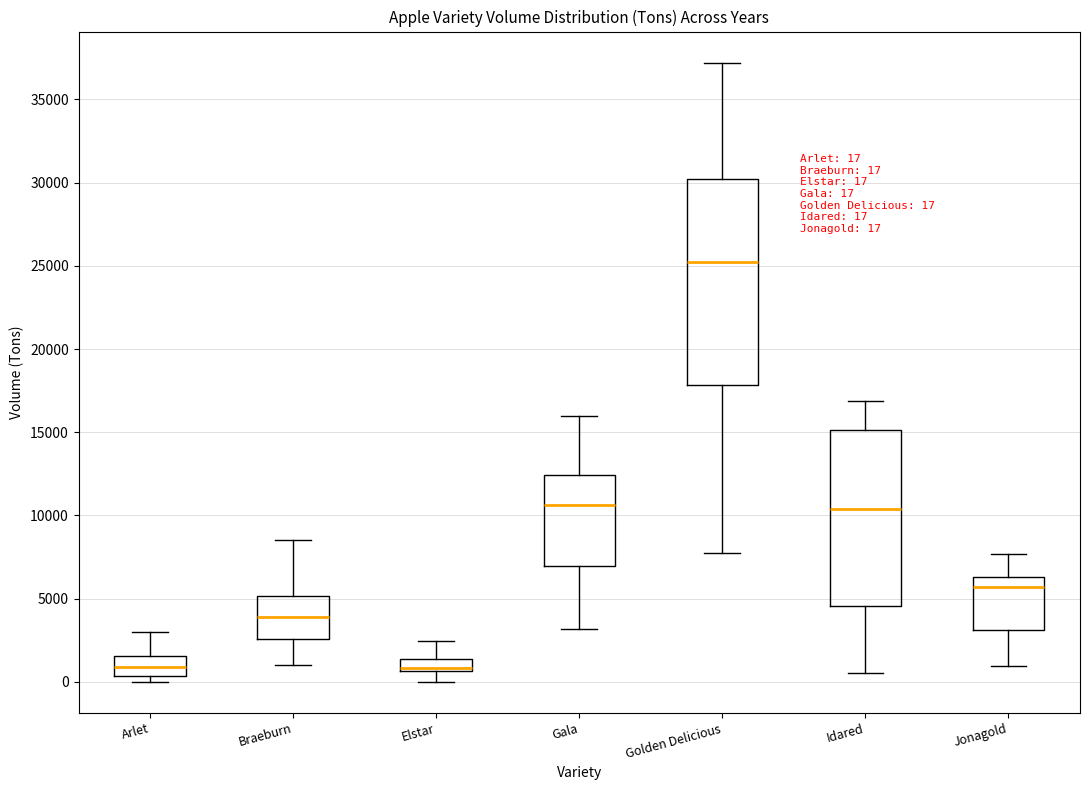

Comparing the boxes themselves (not the whiskers), which one is the tallest?

Golden Delicious